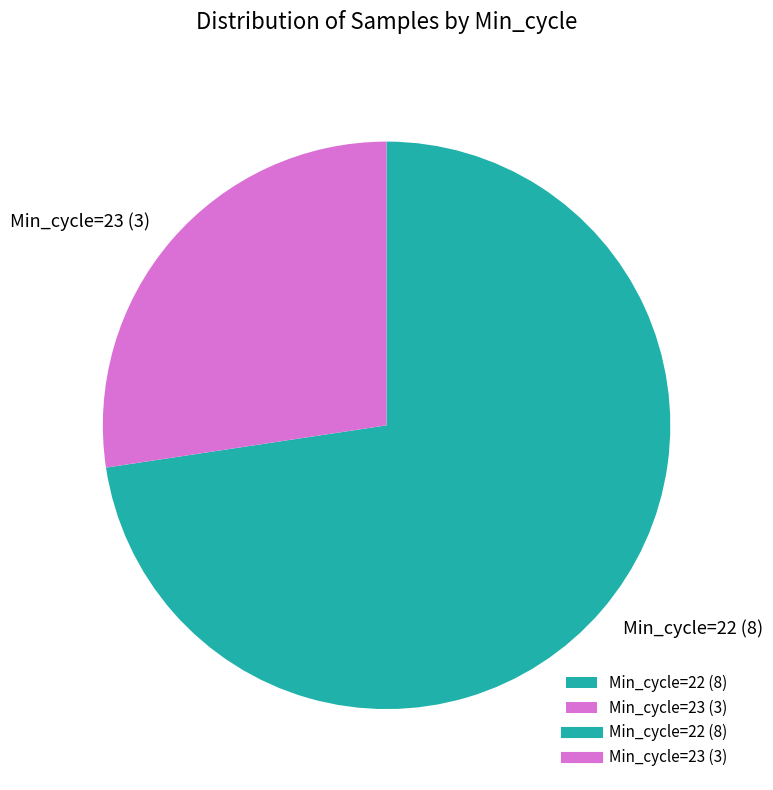

Does any single category account for the majority?

Yes